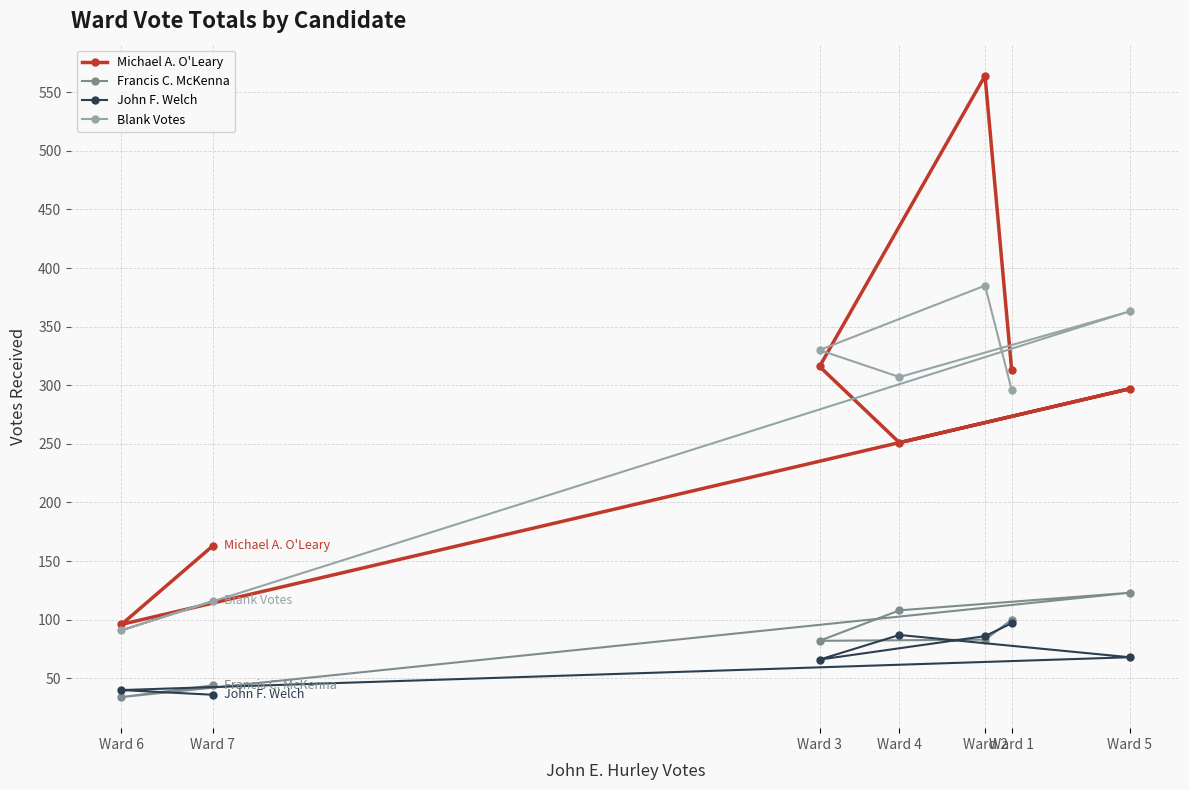

Which label corresponds to the largest value in the chart?

Ward 2